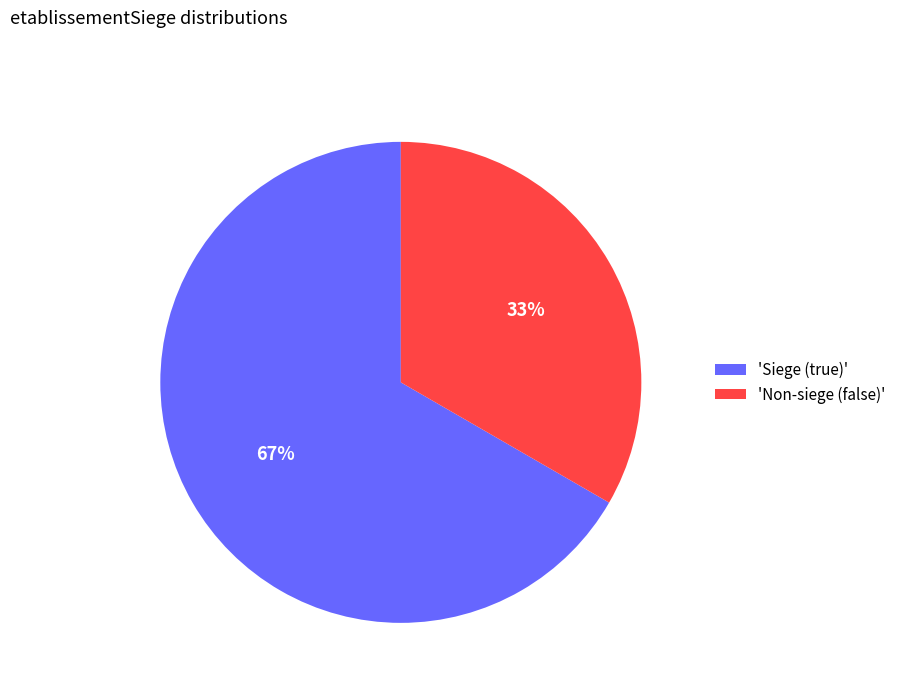

Which slice is the smallest?

'Non-siege (false)'